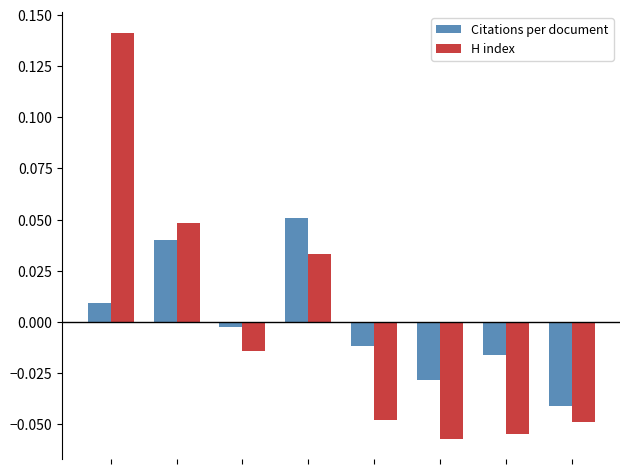

How many bars are there in total?

16